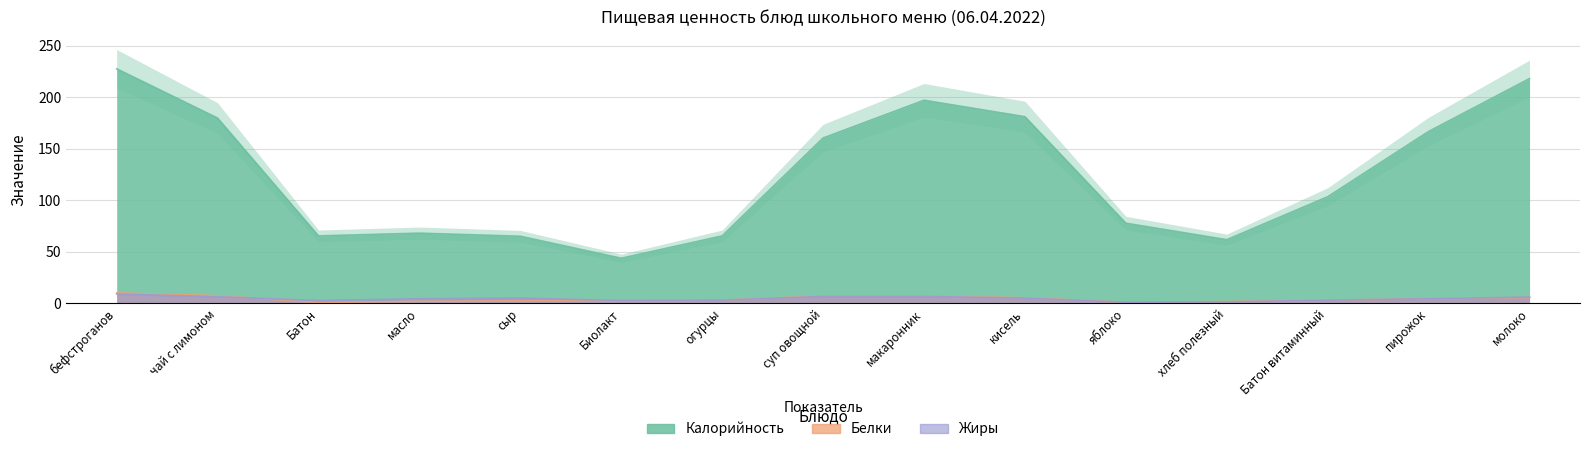

Does the chart display data point markers on the line(s)?

No